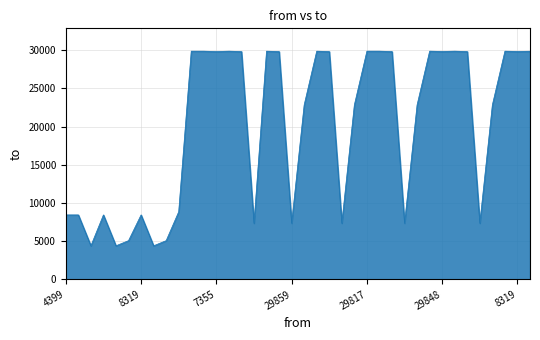

What is the smallest value displayed?

4399